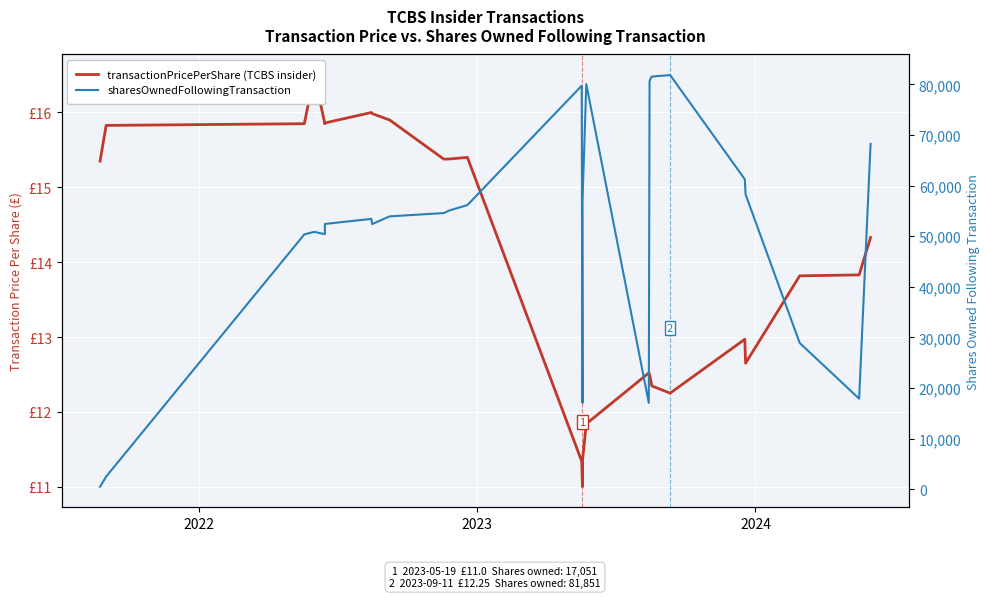

Reading left to right, list all the values displayed in this chart.

transactionPricePerShare (TCBS insider): 15.3	15.8	15.8	16.5	15.8	15.9	16.0	16.0	15.9	15.4	15.4	15.4	11.3	11.0	11.3	11.3	11.8	12.5	12.5	12.4	12.3	12.2	13.0	12.7	13.8	13.8	14.3
sharesOwnedFollowingTransaction: 500.0	2500.0	50364.0	50864.0	50400.0	52428.0	53428.0	52400.0	53928.0	54579.0	55079.0	56157.0	79751.0	17051.0	56957.0	56957.0	80051.0	17065.0	80551.0	81051.0	81551.0	81851.0	61257.0	58257.0	28907.0	17892.0	68258.0